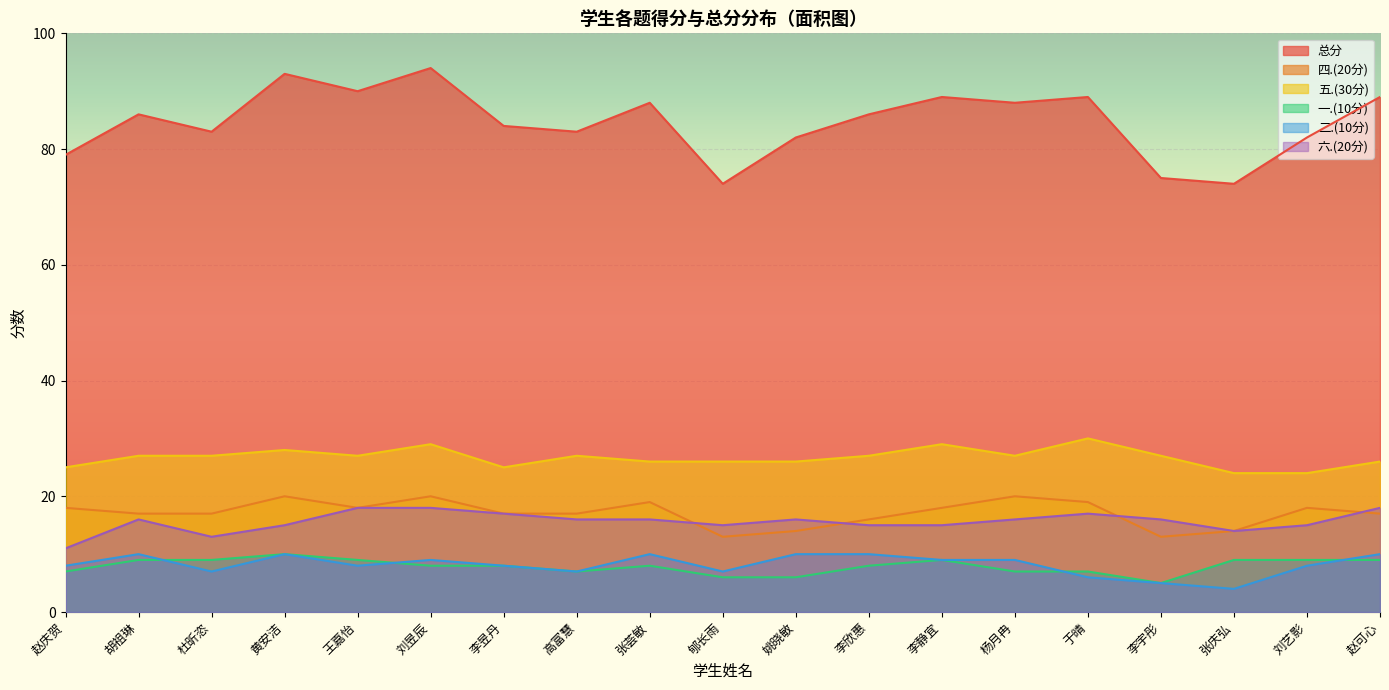

At which label is 五.(30分) closest to 27?

胡祖琳